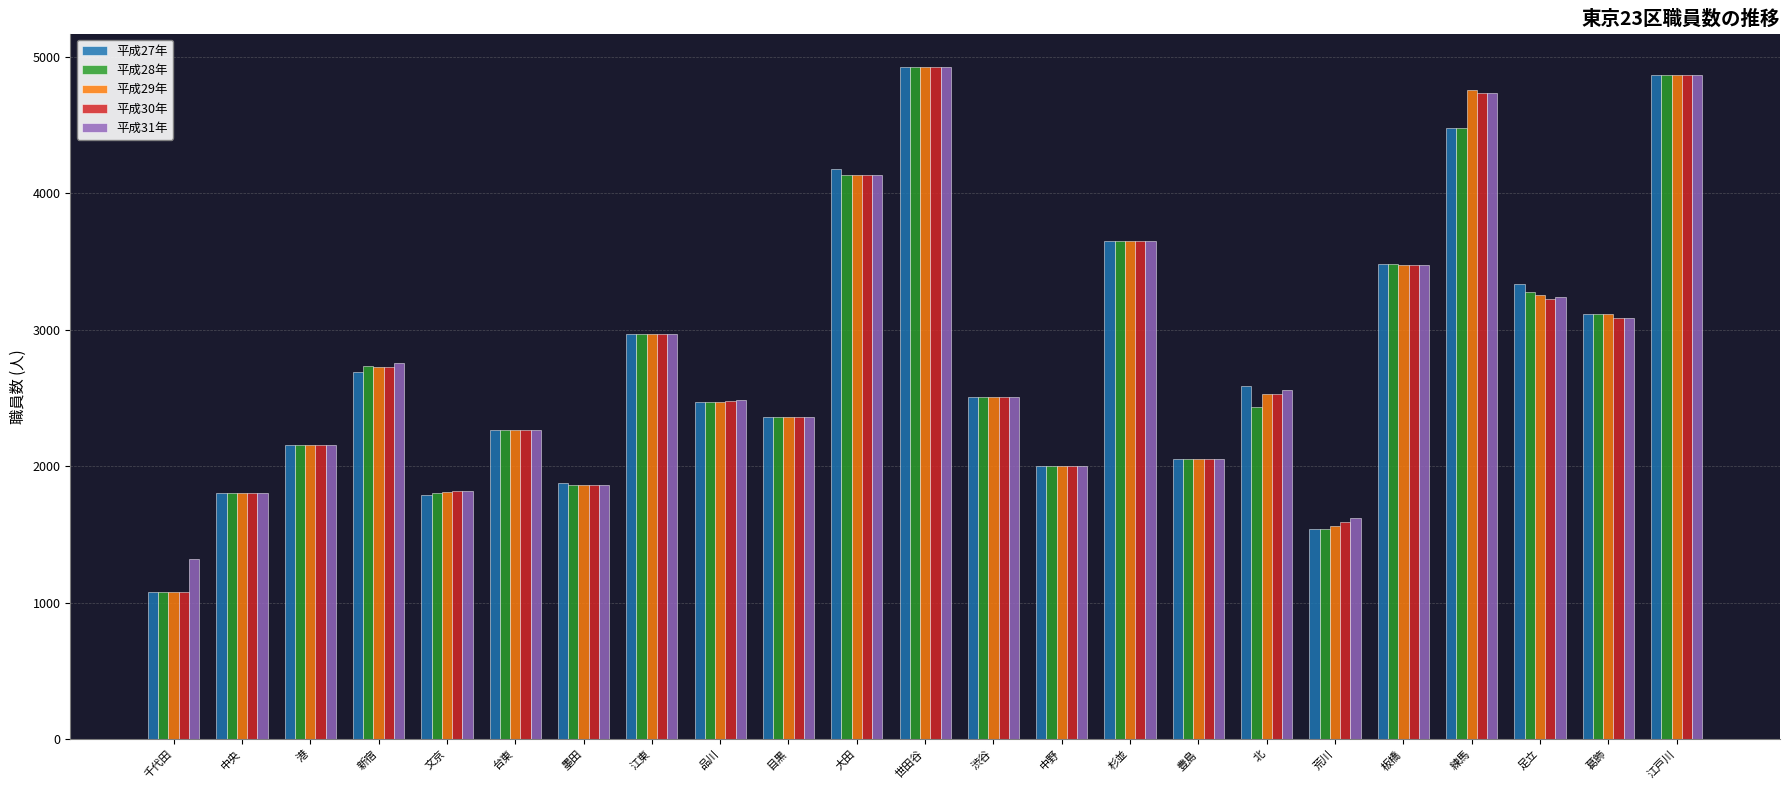

Which category has the lowest value in the 平成28年 series?

千代田